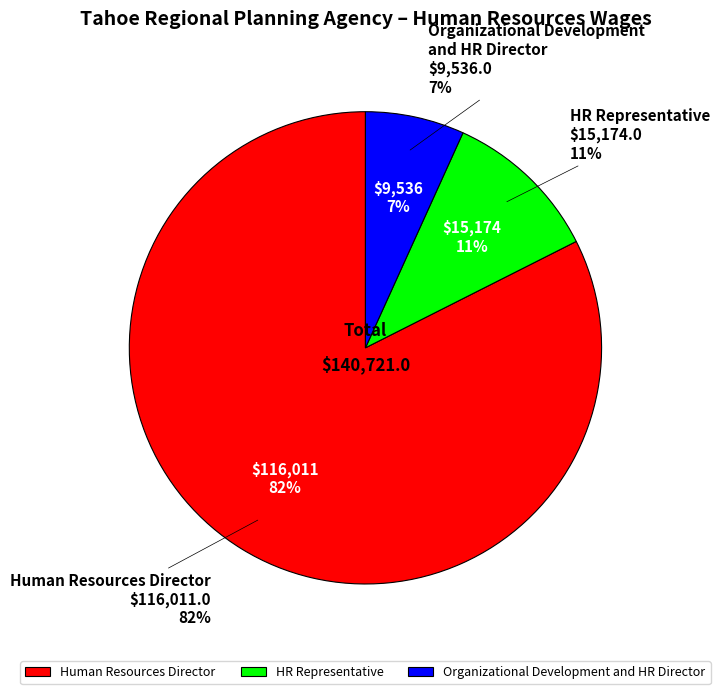

Does any single category account for the majority?

Yes